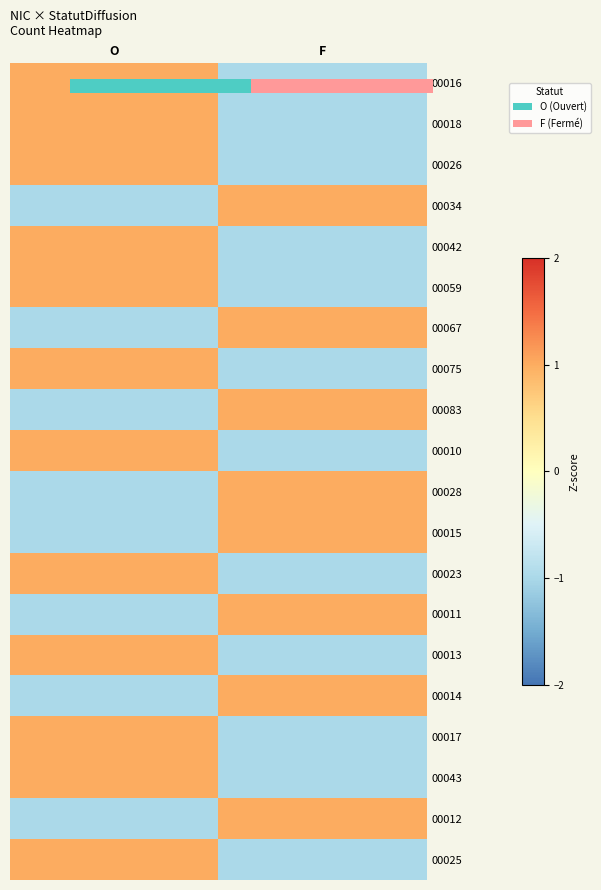

How many positive values does the 00042 series have?

1